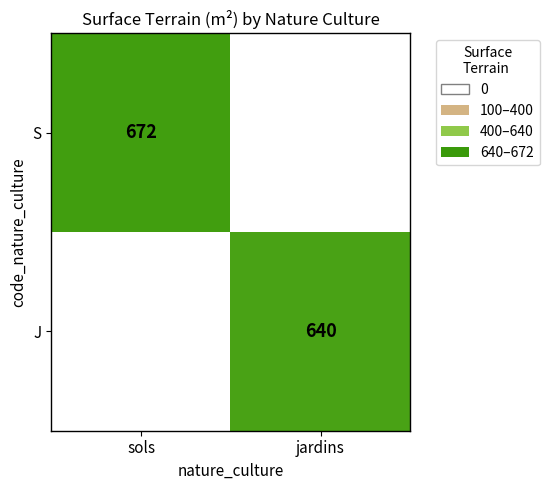

What is the total value across all series at jardins?

640